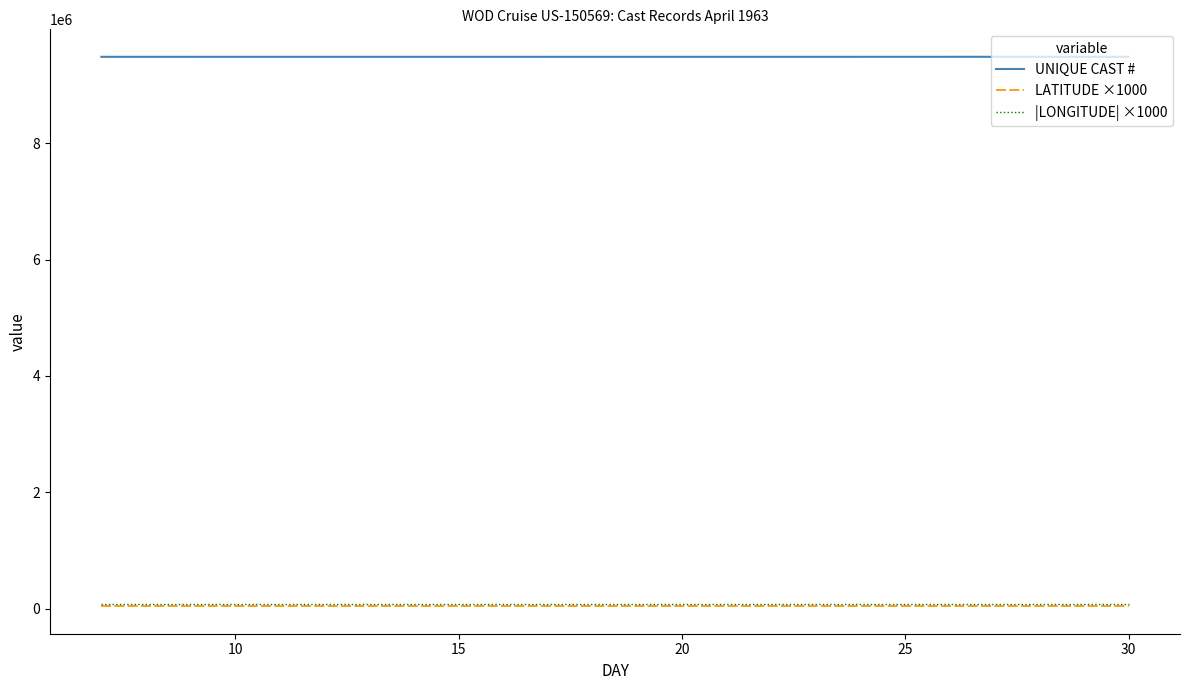

Which series has the largest total across all categories?

UNIQUE CAST #